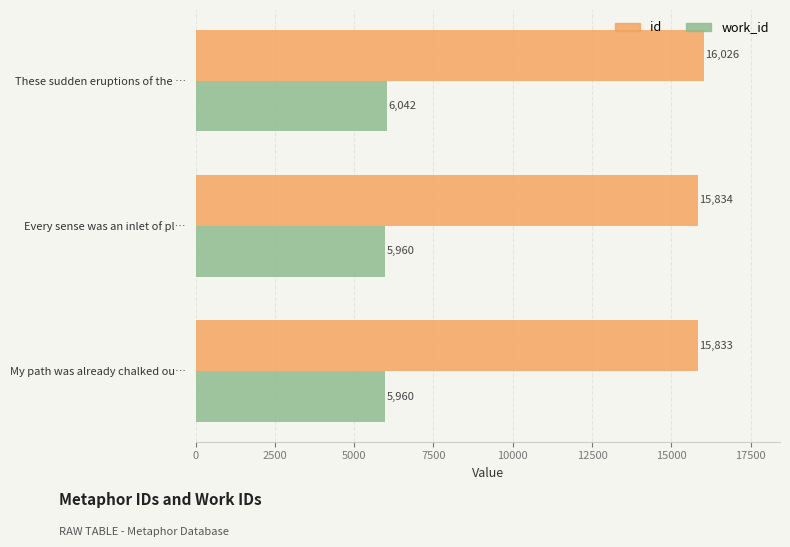

Which series has the widest spread of values?

id